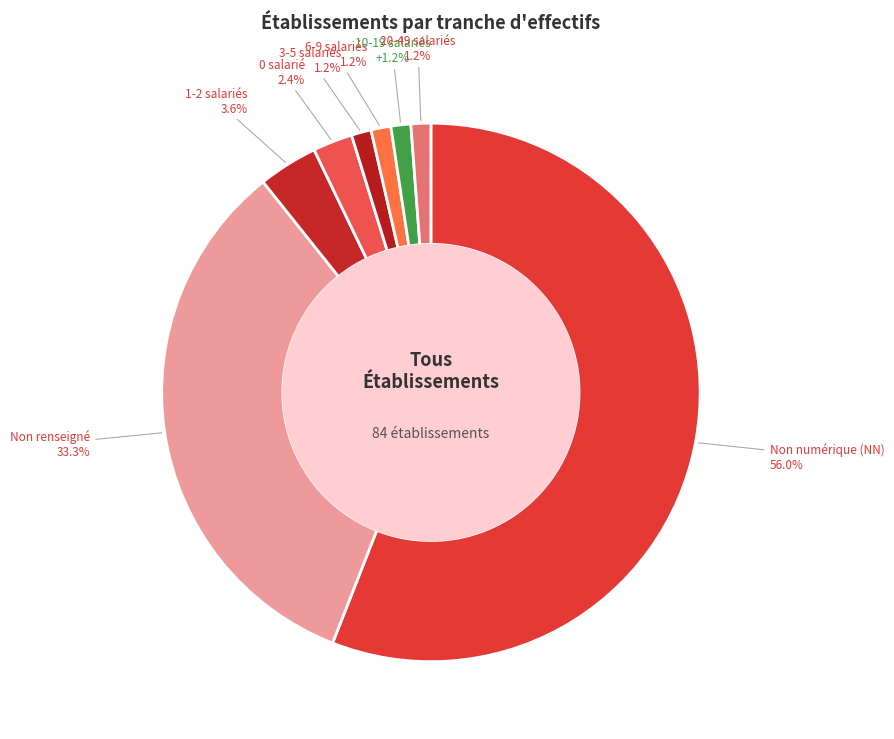

How many slices are in this pie chart?

8